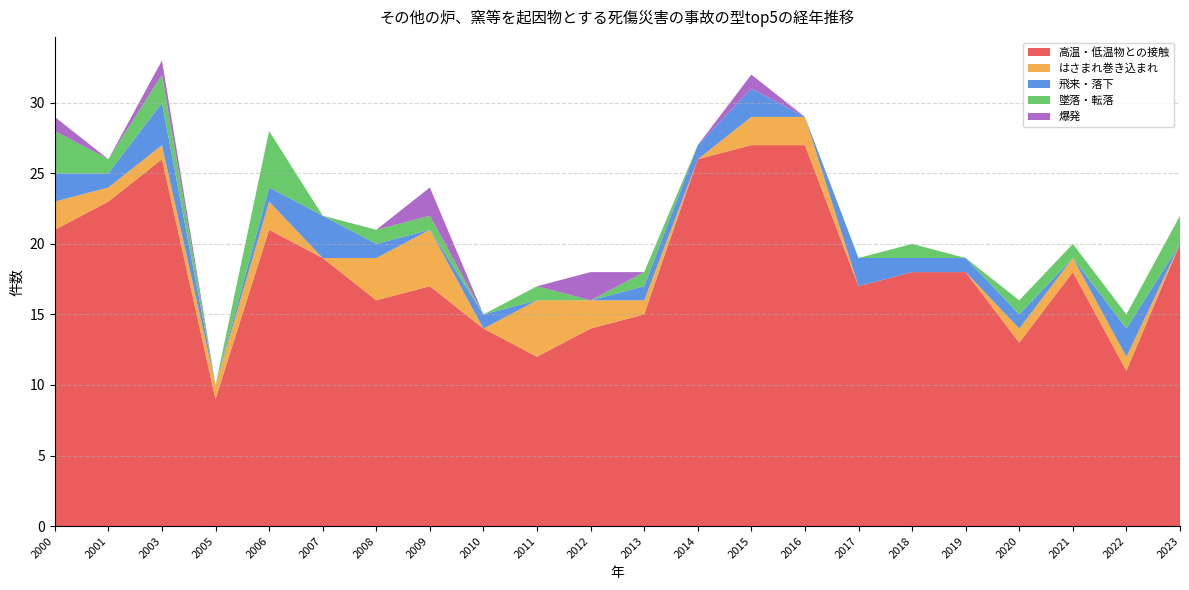

Reading right to left, list all the values displayed in this chart.

高温・低温物との接触: 20	11	18	13	18	18	17	27	27	26	15	14	12	14	17	16	19	21	9	26	23	21
はさまれ巻き込まれ: 0	1	1	1	0	0	0	2	2	0	1	2	4	0	4	3	0	2	1	1	1	2
飛来・落下: 0	2	0	1	1	1	2	0	2	1	1	0	0	1	0	1	3	1	0	3	1	2
墜落・転落: 2	1	1	1	0	1	0	0	0	0	1	0	1	0	1	1	0	4	0	2	1	3
爆発: 0	0	0	0	0	0	0	0	1	0	0	2	0	0	2	0	0	0	0	1	0	1